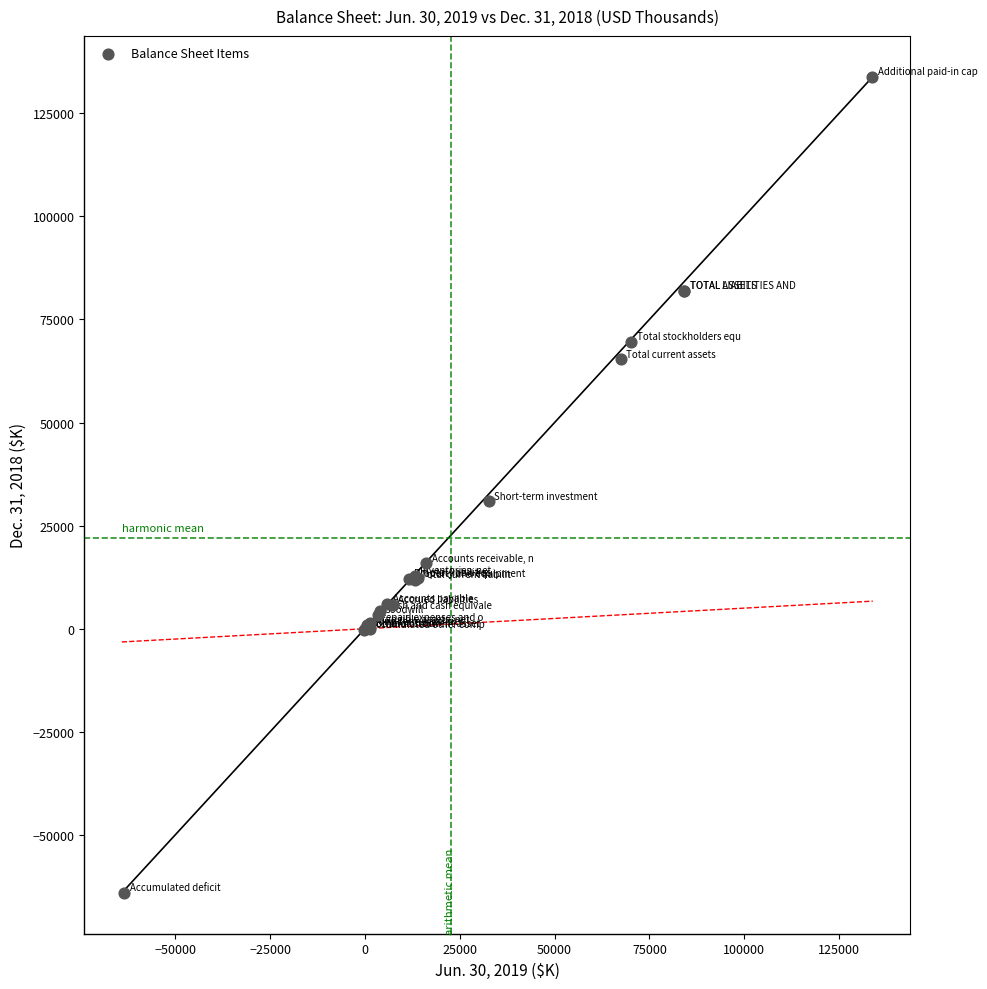

What Y value in the scatter plot is closest to 34902?

30870